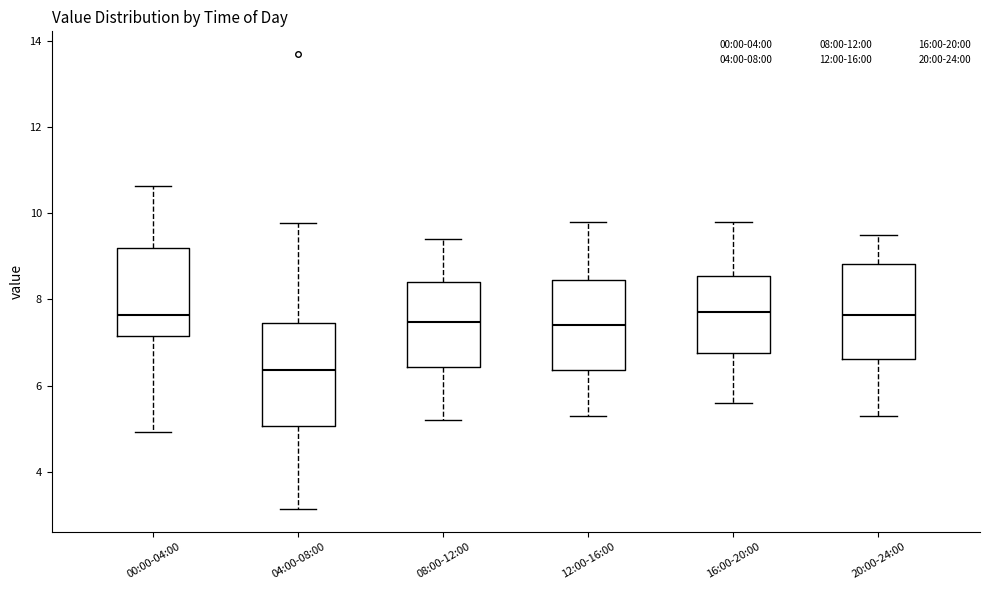

Which box has the lowest median line?

04:00-08:00